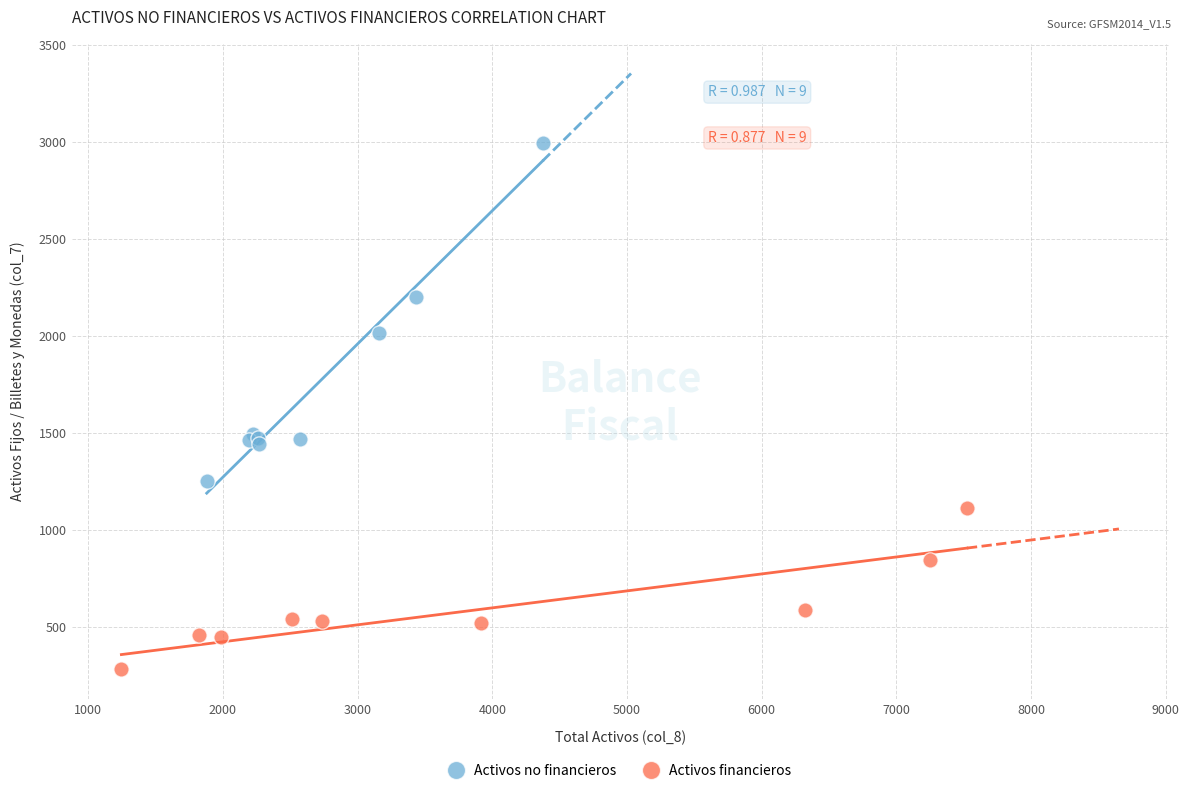

Which series contains the lowest Y value?

Activos financieros